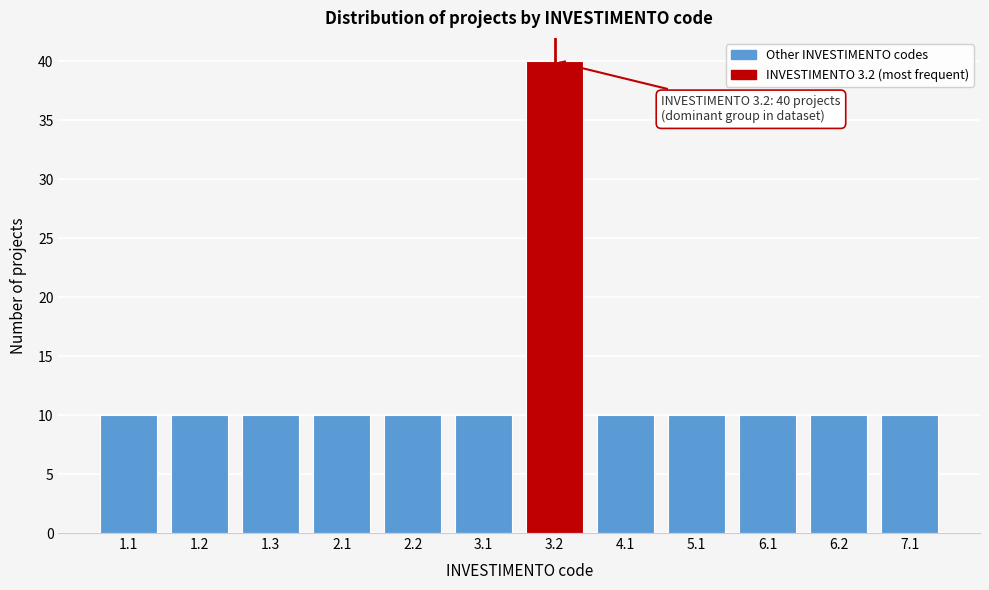

Reading right to left, what are all the values shown in this chart?

7.1=10	6.2=10	6.1=10	5.1=10	4.1=10	3.2=40	3.1=10	2.2=10	2.1=10	1.3=10	1.2=10	1.1=10